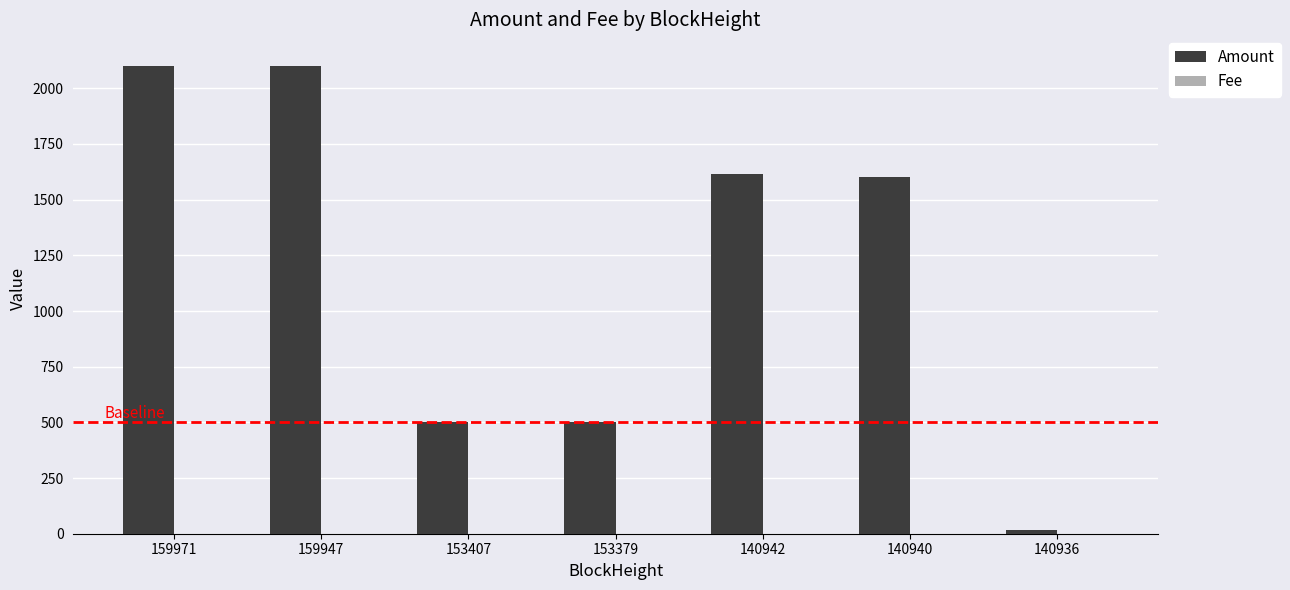

How many series are shown in this chart?

2